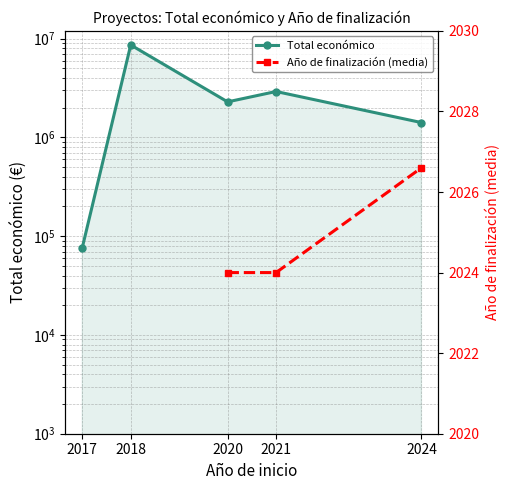

Where is the first local maximum for Total económico?

2018